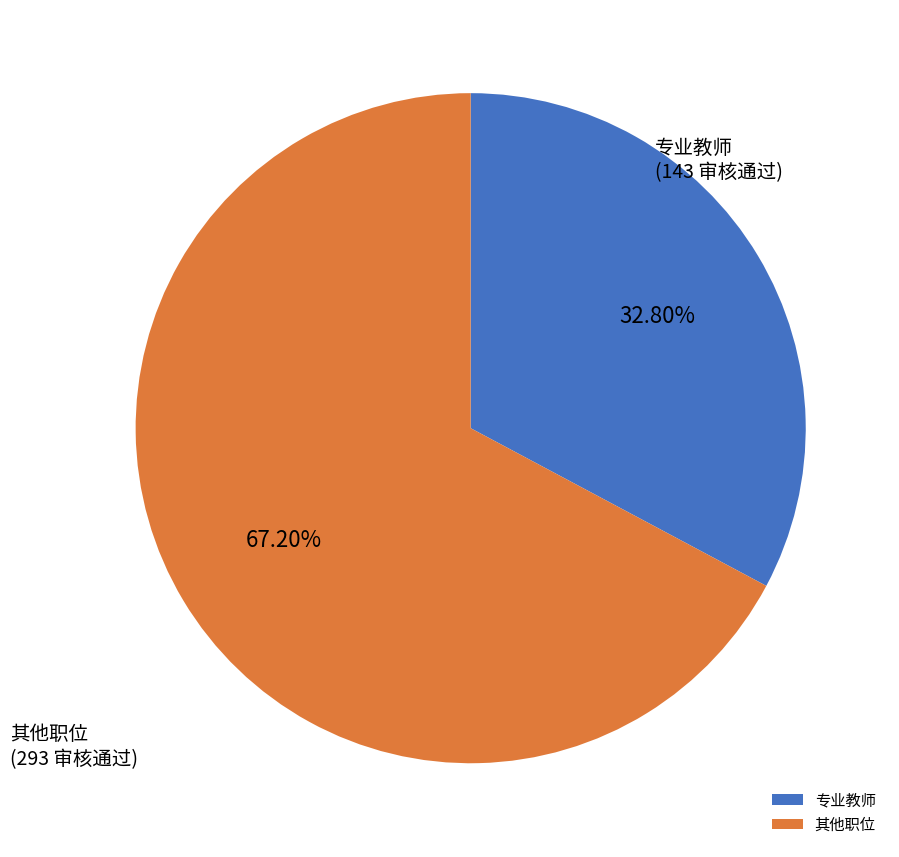

Does any single category account for the majority?

Yes